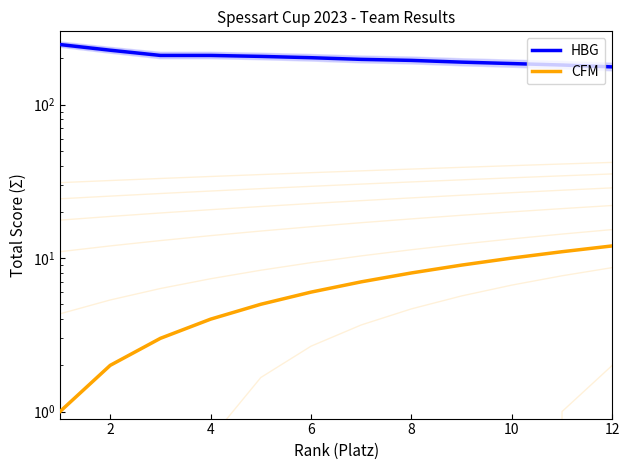

How many series are shown in this chart?

2